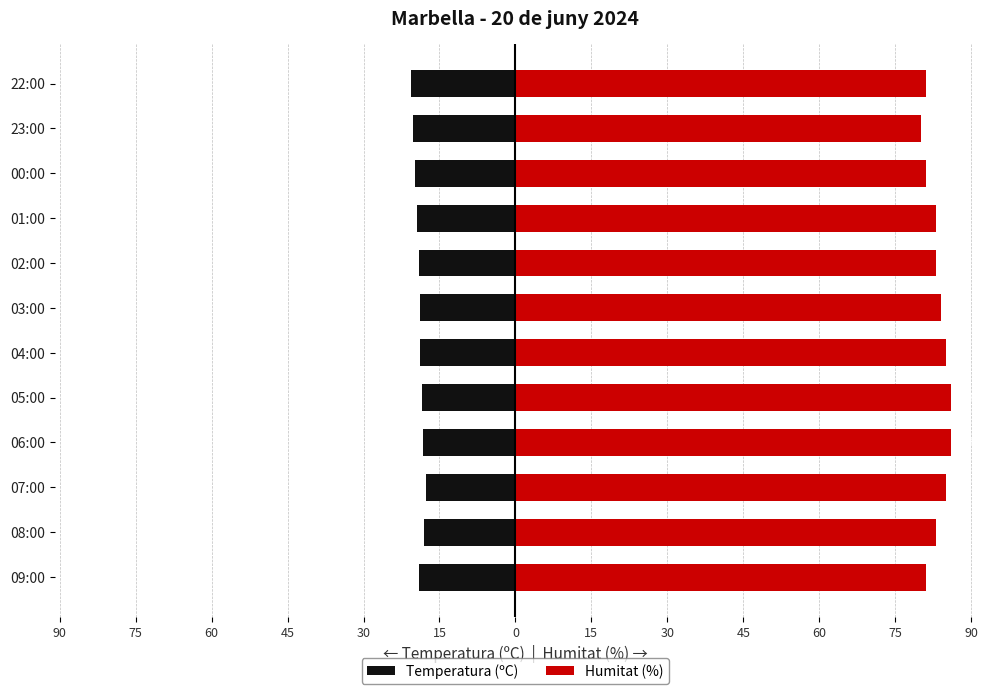

Which series has the widest spread of values?

Humitat (%)